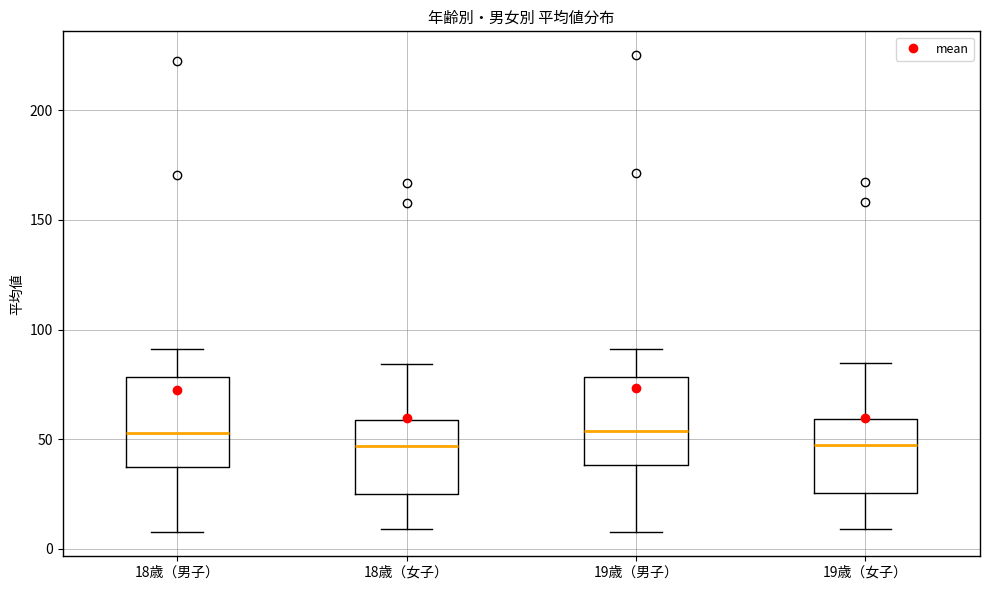

Reading left to right, transcribe this box plot: for each box, give where its median line is, the range the box spans, and where its two whiskers end, as read against the y-axis. The values are not printed on the chart, so give them approximately, as read against the axis.

18歳（男子）: median 55, box 40 to 80, whiskers 10 to 90
18歳（女子）: median 45, box 25 to 60, whiskers 10 to 85
19歳（男子）: median 55, box 40 to 80, whiskers 5 to 90
19歳（女子）: median 45, box 25 to 60, whiskers 10 to 85